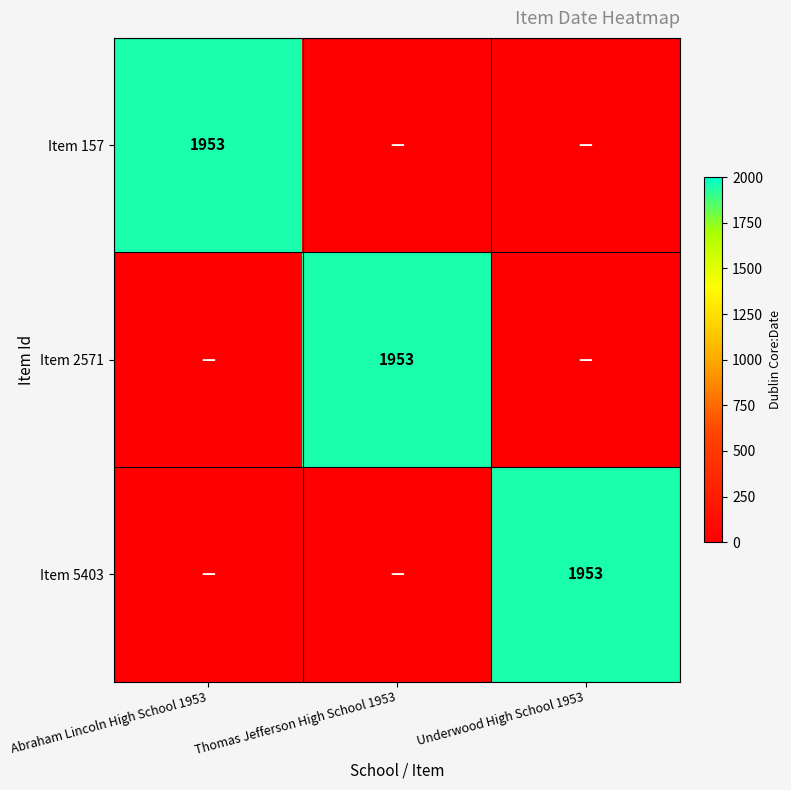

The Item 157 series shows 1953 at Abraham Lincoln High School 1953. True or false?

True